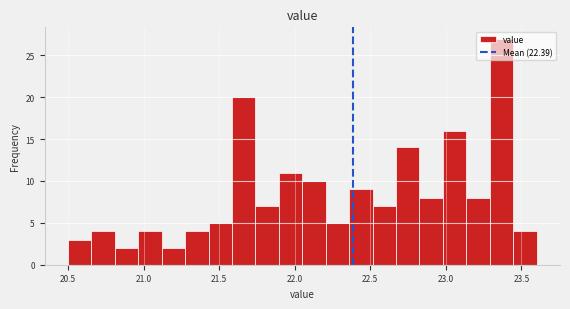

Read against the x-axis, roughly where is the centre of the tallest bar?

23.35